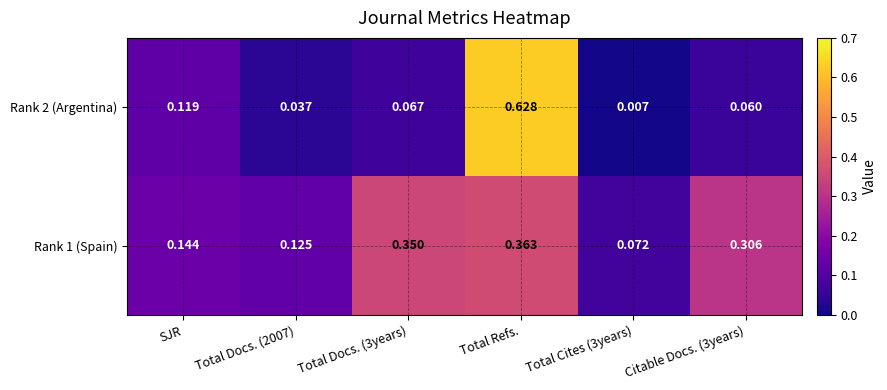

At which category is the sum across all series the highest?

Total Refs.